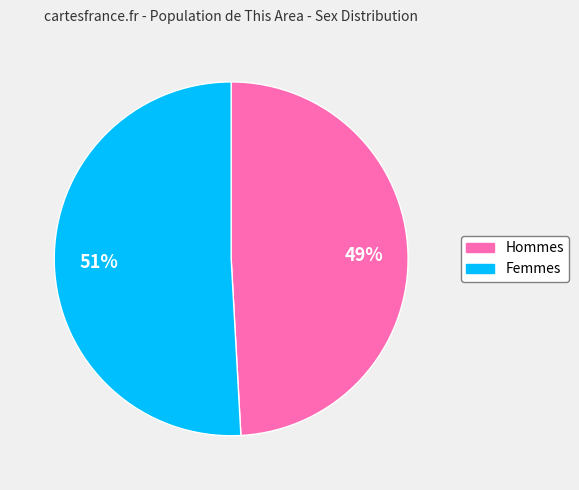

Which slice is the largest?

Femmes